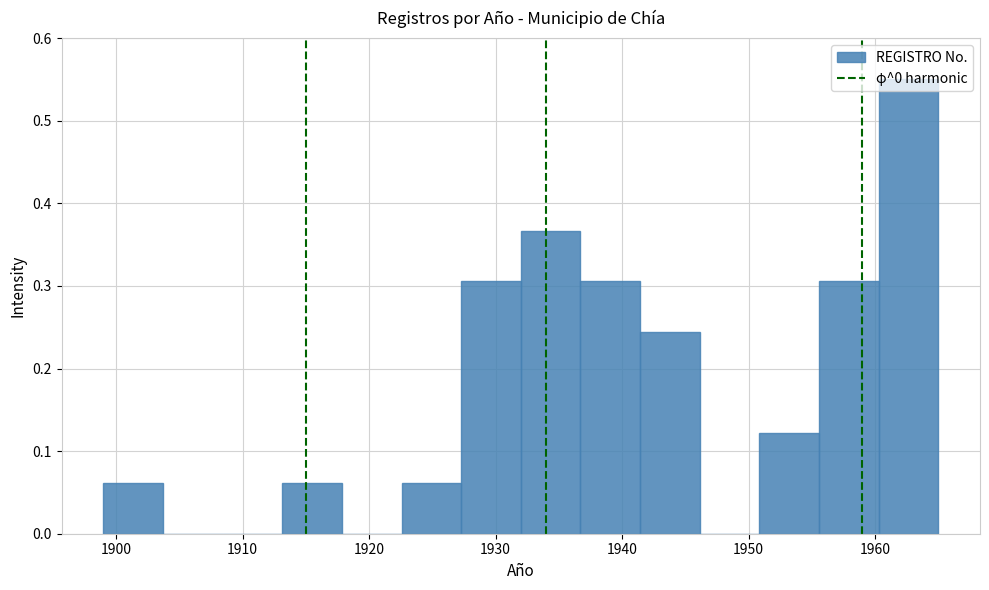

Which range on the x-axis has the tallest bar?

1960 to 1965